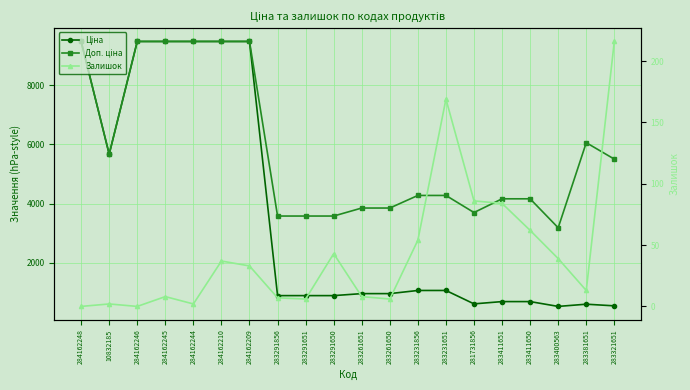

What is the sum of the Доп. ціна values at 283321651 and 283291856?

9089.4